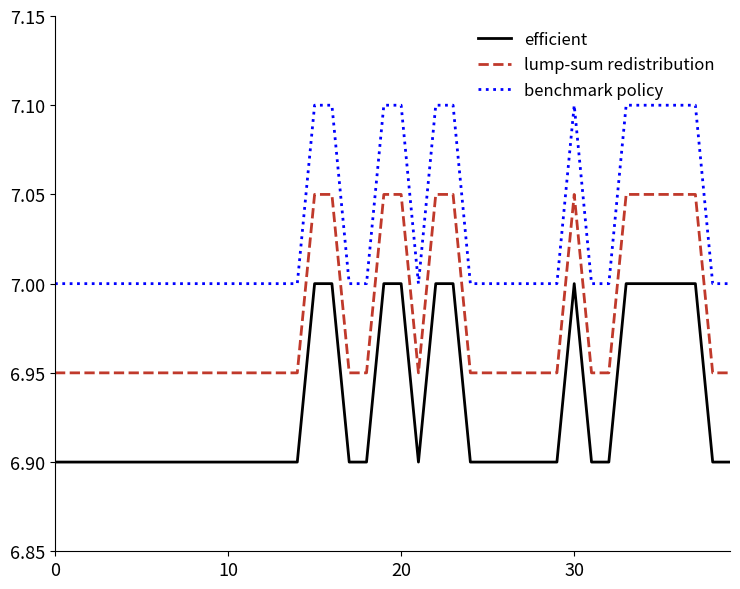

Which series has the largest total across all categories?

benchmark policy